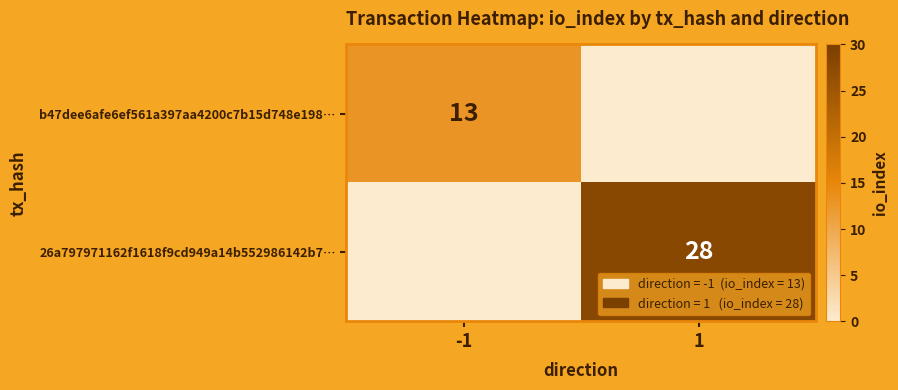

What is the difference between the highest and lowest values at 1?

28